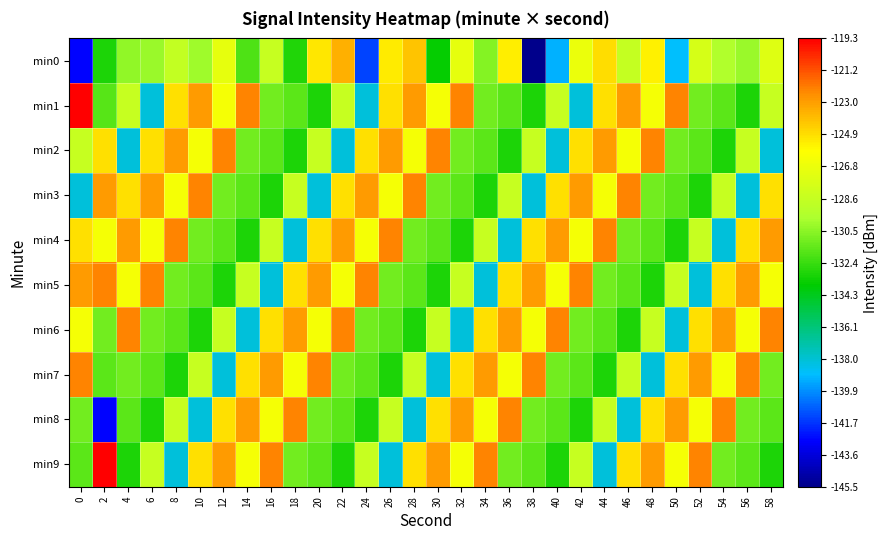

Which series has the largest range (max minus min)?

min0